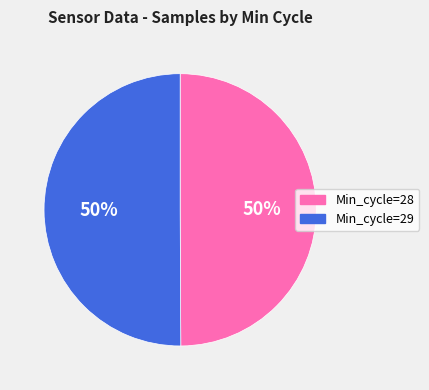

What percentage is the Min_cycle=28 slice, to the nearest percent?

50%